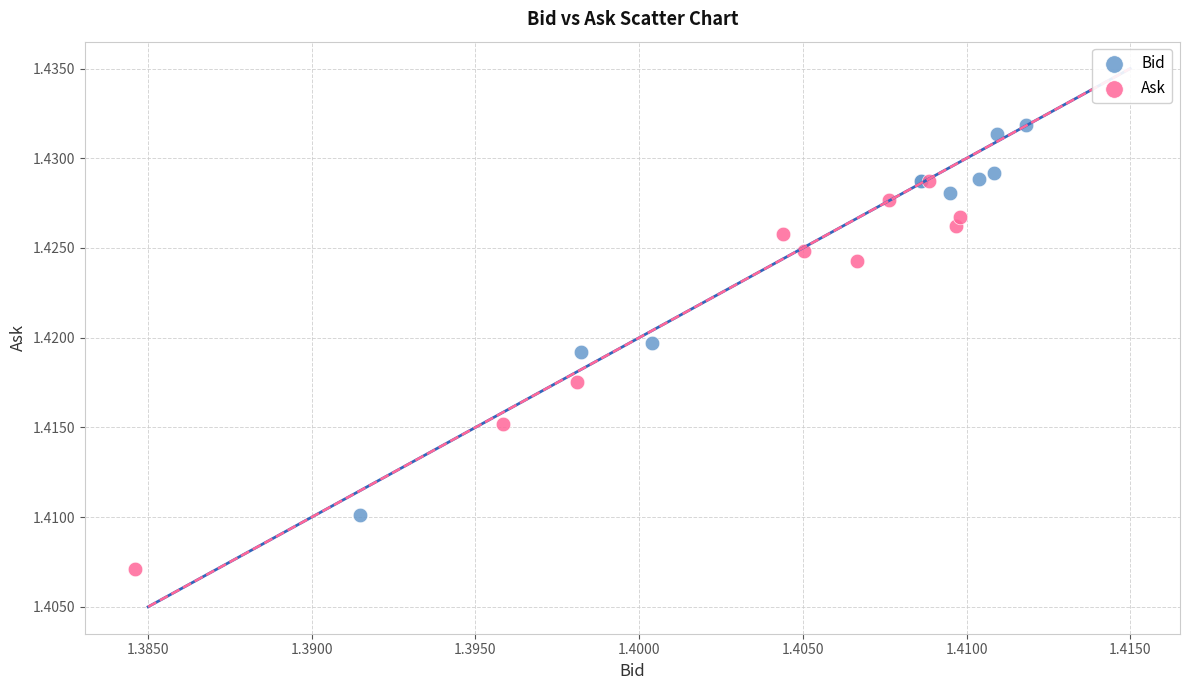

Which series contains the highest Y value?

Bid